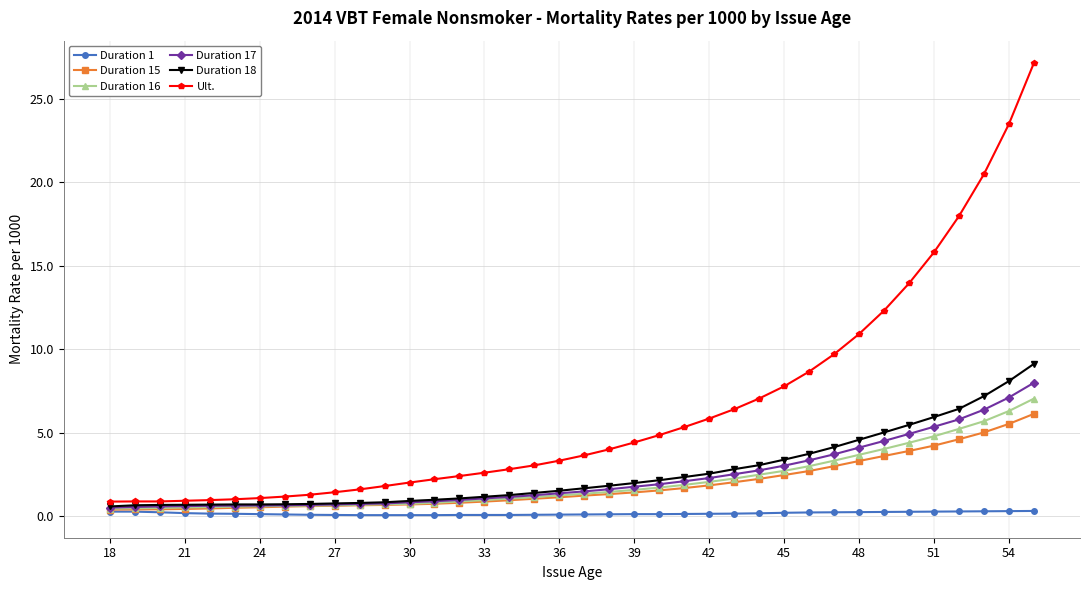

Which series has the largest range (max minus min)?

Ult.